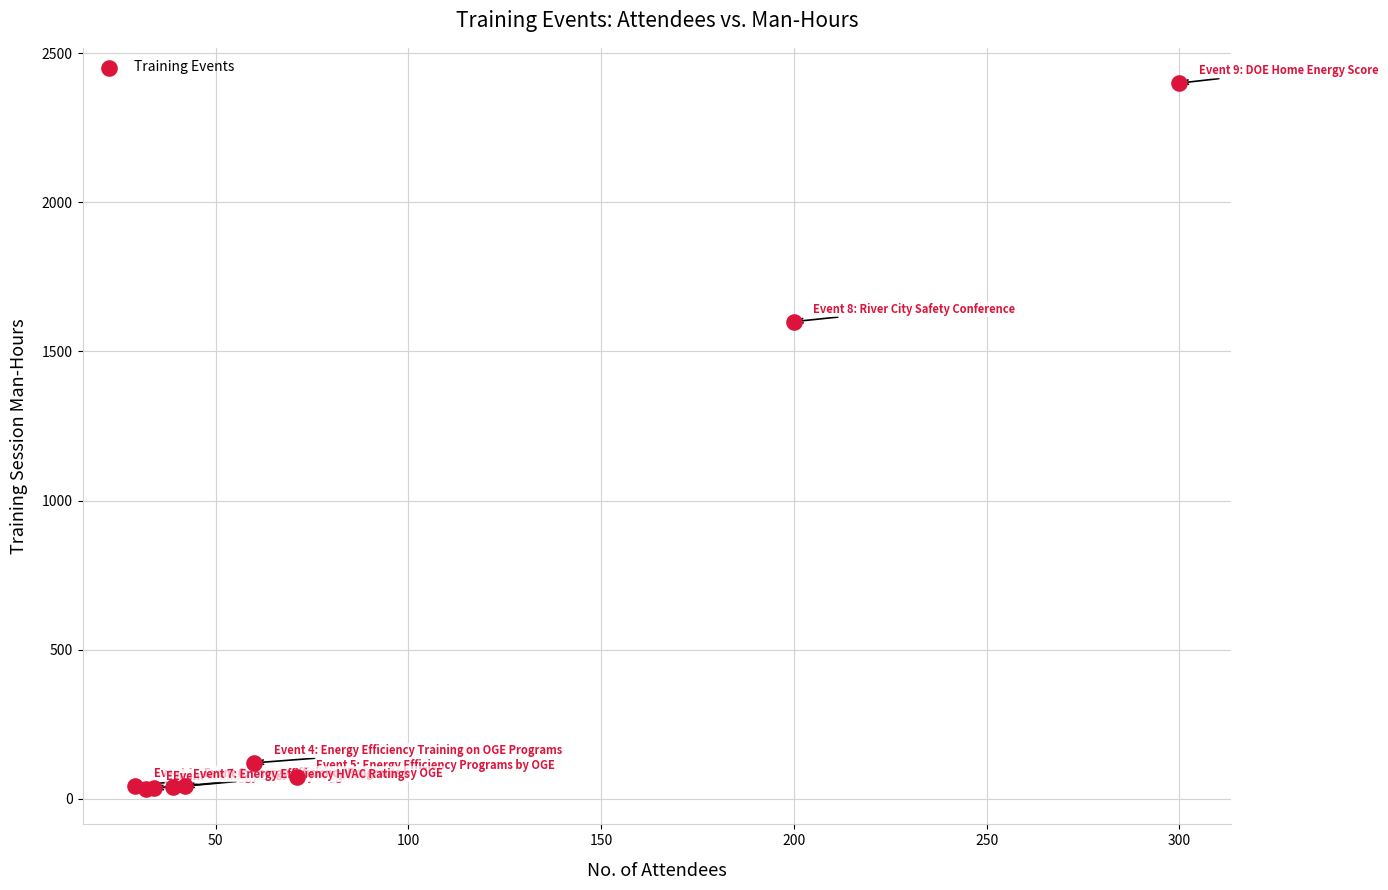

What Y value in the scatter plot is closest to 1216?

1600.0